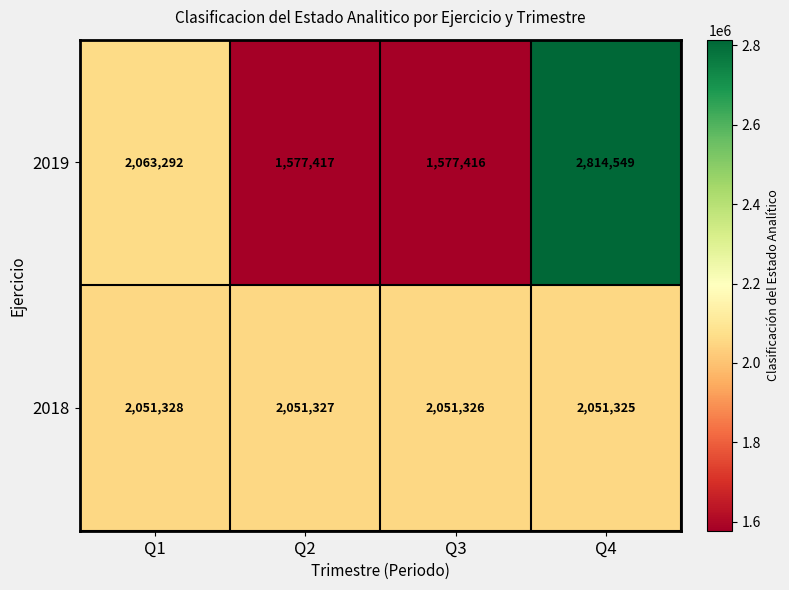

List the series in order of their overall mean, lowest first.

2019, 2018